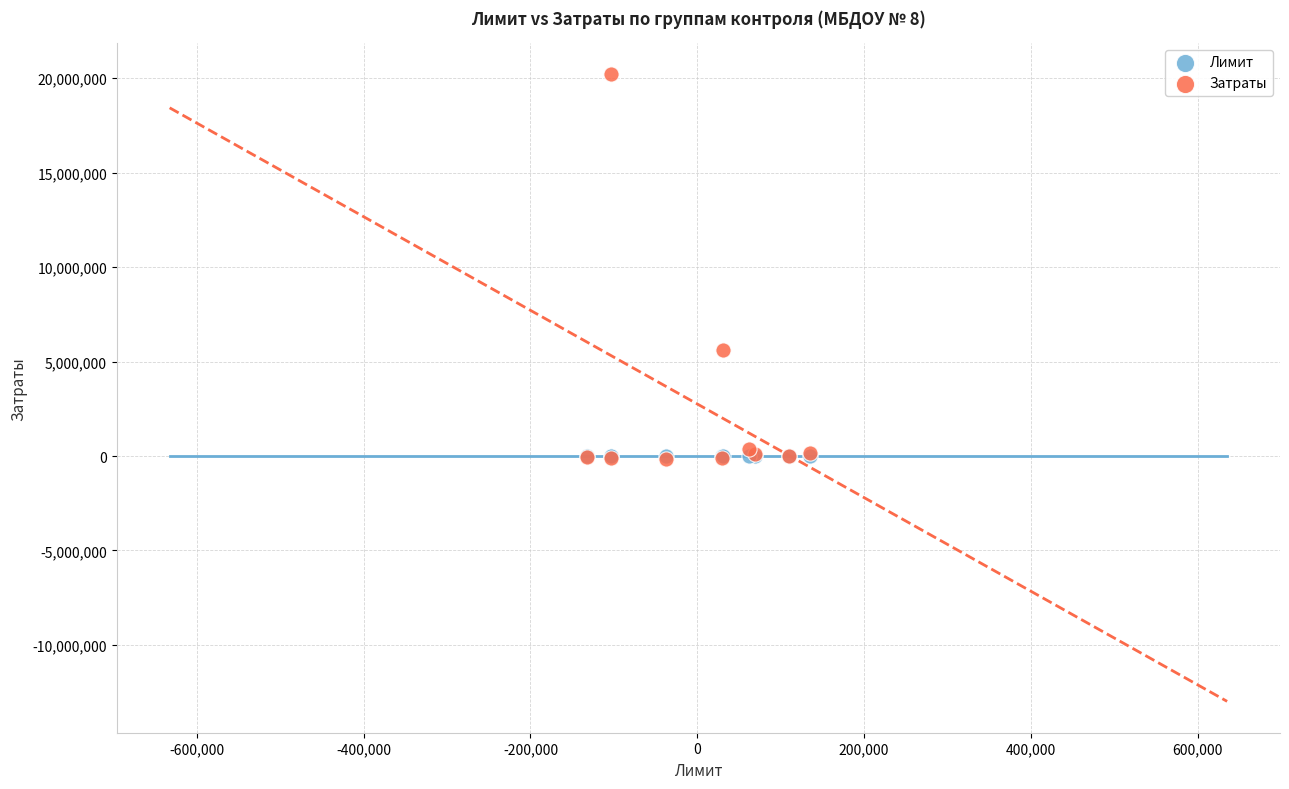

What are all the series names shown in the legend?

Лимит, Затраты